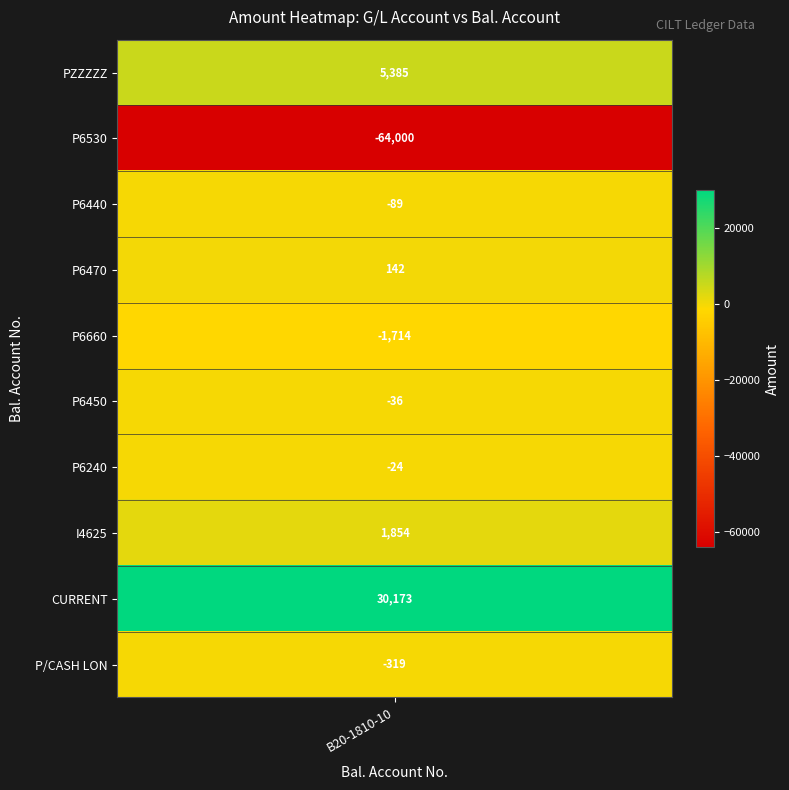

What is the average value?

-2862.7